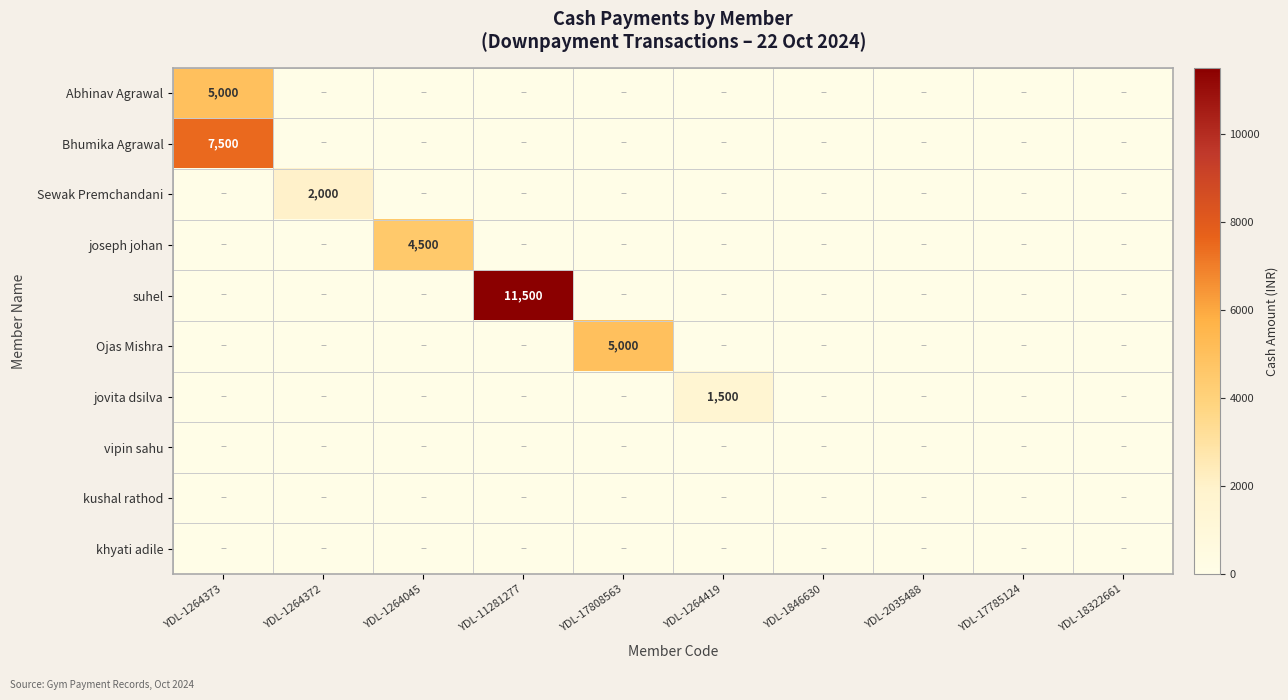

Is it true that Sewak Premchandani equals 1060 at YDL-1264372?

False